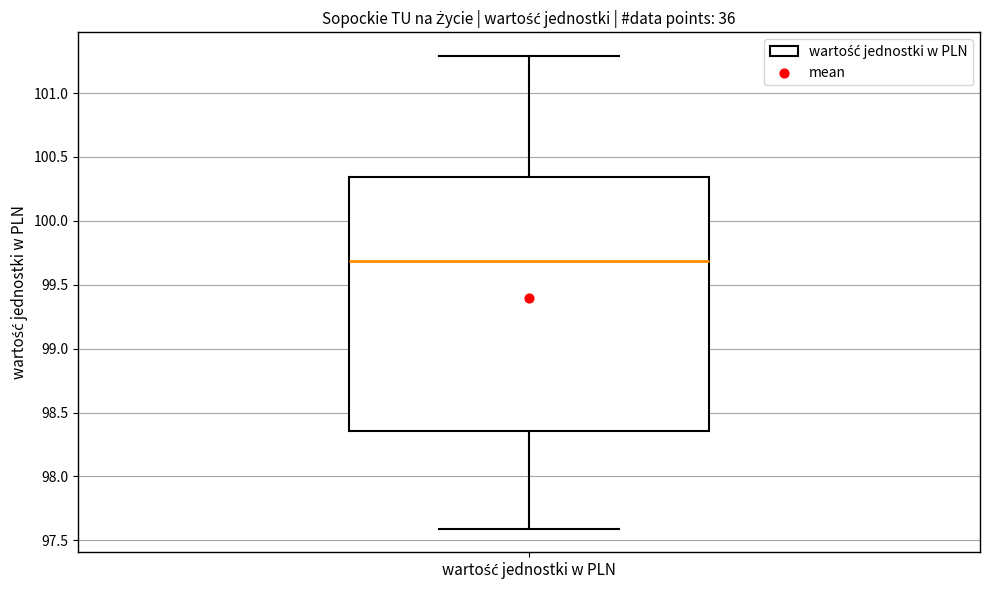

Transcribe this box plot: give where the median line is, the range the box spans, and where the two whiskers end, as read against the y-axis. The values are not printed on the chart, so give them approximately, as read against the axis.

median 99.70, box 98.35 to 100.35, whiskers 97.60 to 101.30